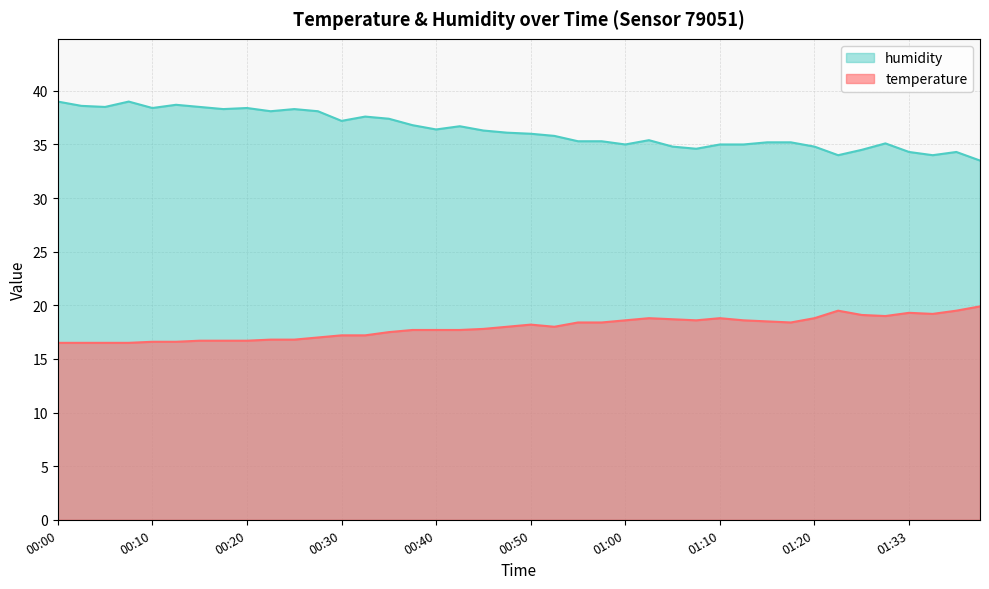

How many interior local peaks does the humidity series have?

9